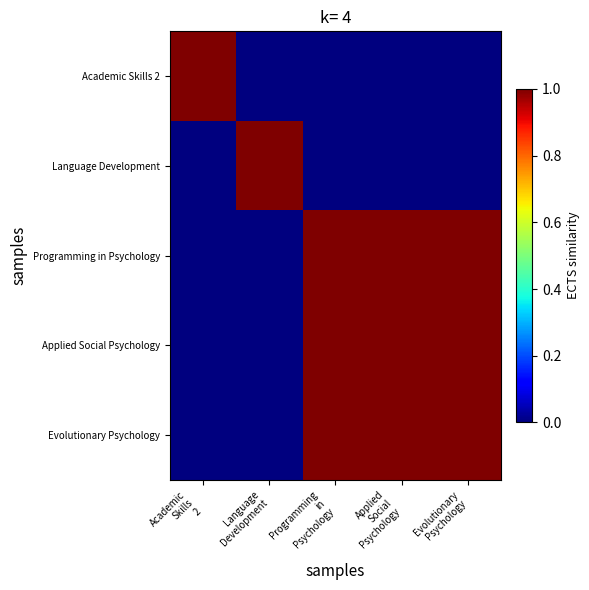

How many data points does each series have?

5